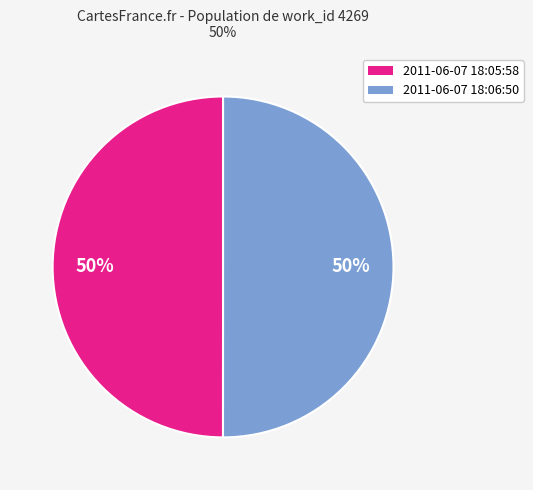

Is the sum of 2011-06-07 18:06:50 and 2011-06-07 18:05:58 greater than half?

Yes